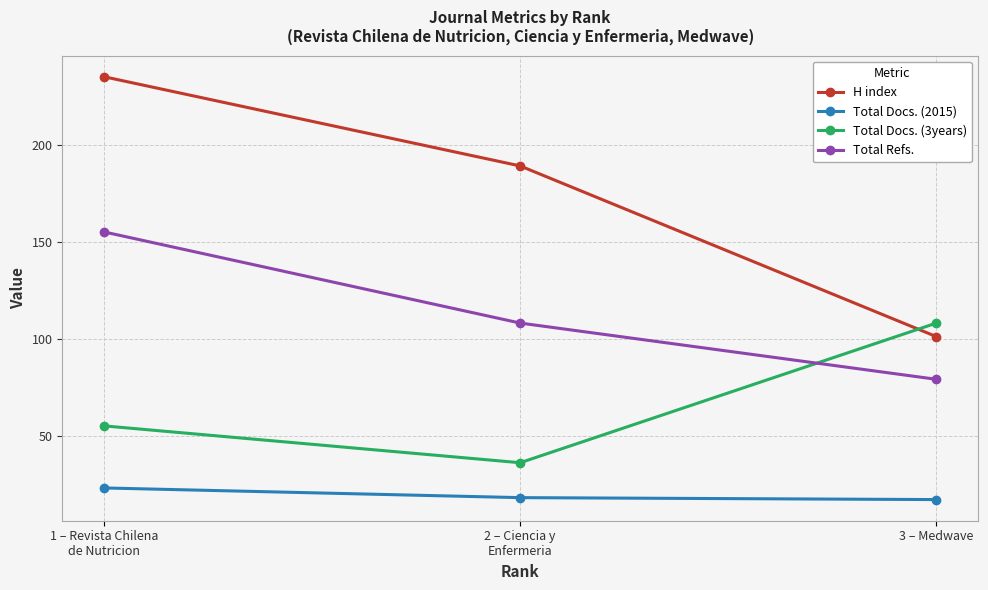

How many series are shown in this chart?

4